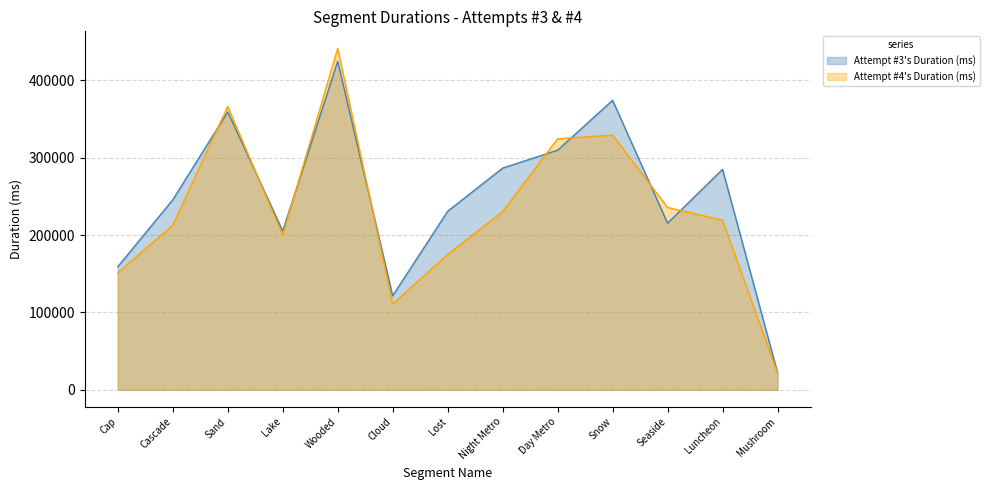

What position from the left is Luncheon?

12